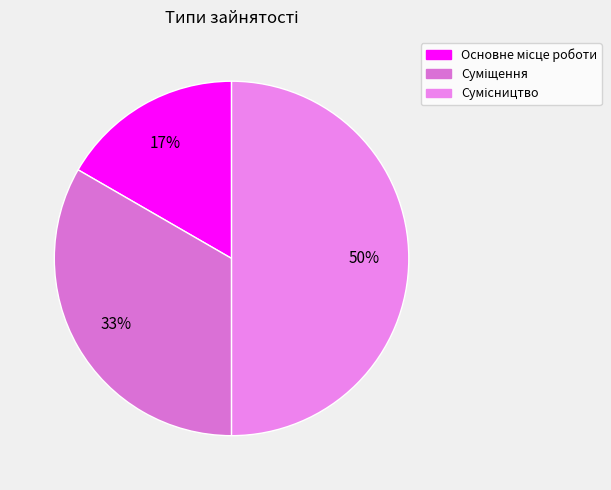

To the nearest percent, what is the difference between the Суміщення and Основне місце роботи slice percentages?

17%